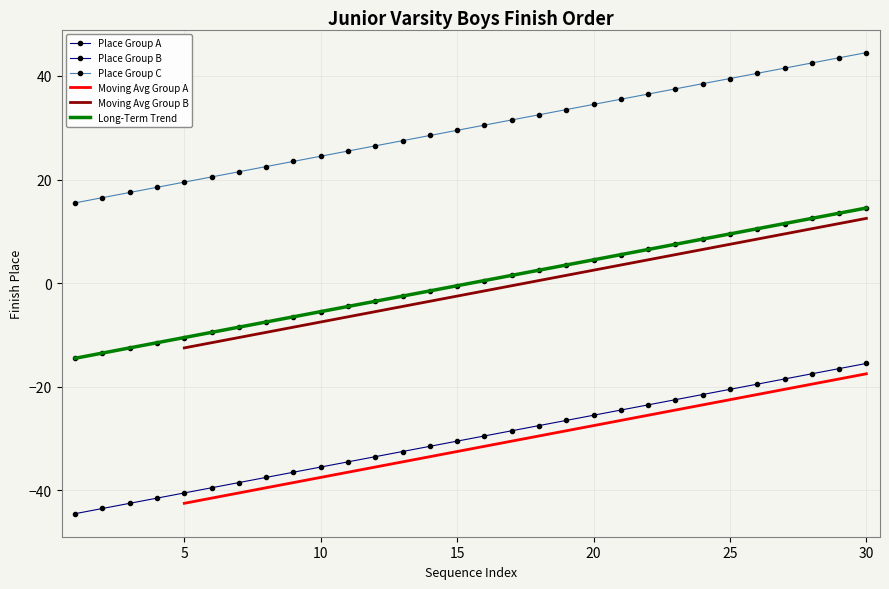

Which series has the widest spread of values?

Place Group A